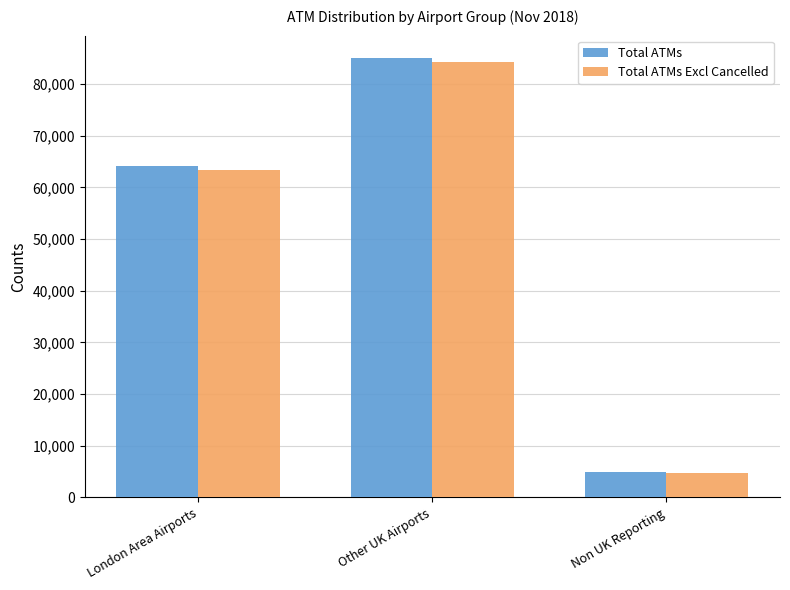

Count the Total ATMs values in the range 4883 to 85139.

3